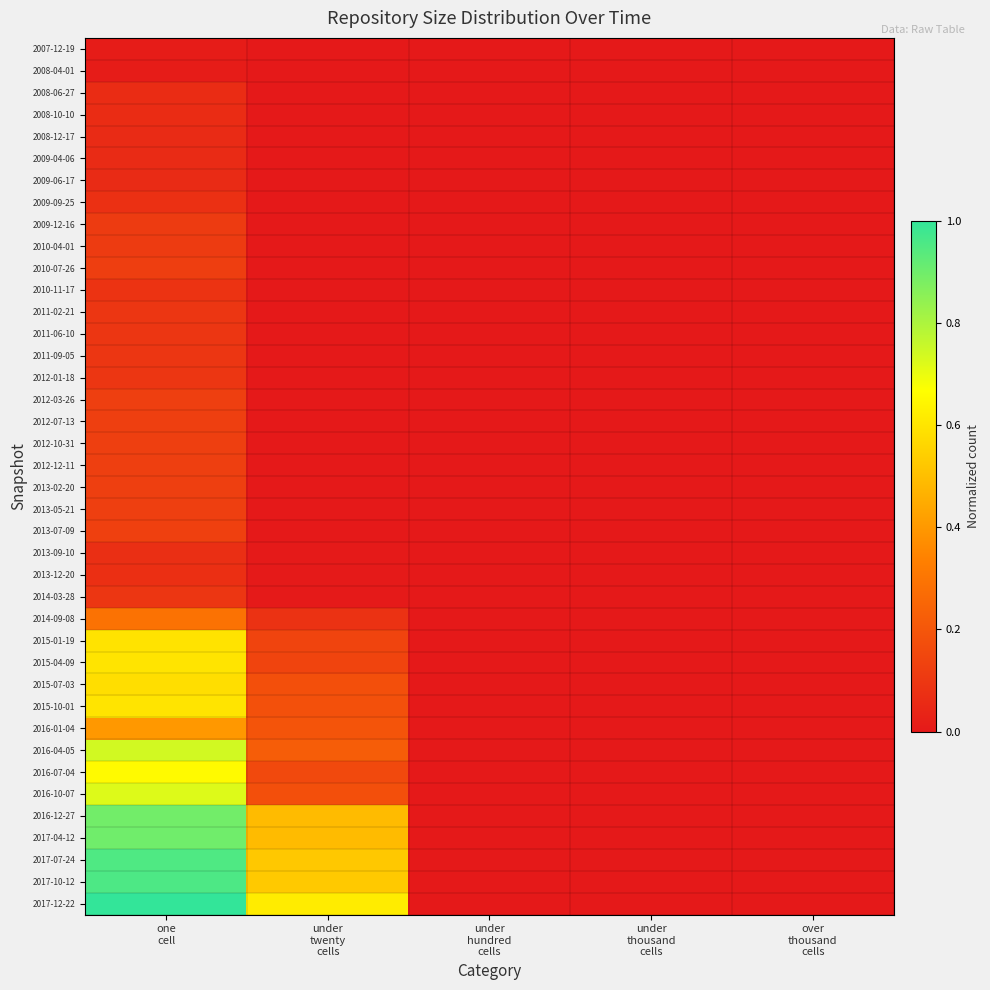

Count the number of categories in the chart.

5